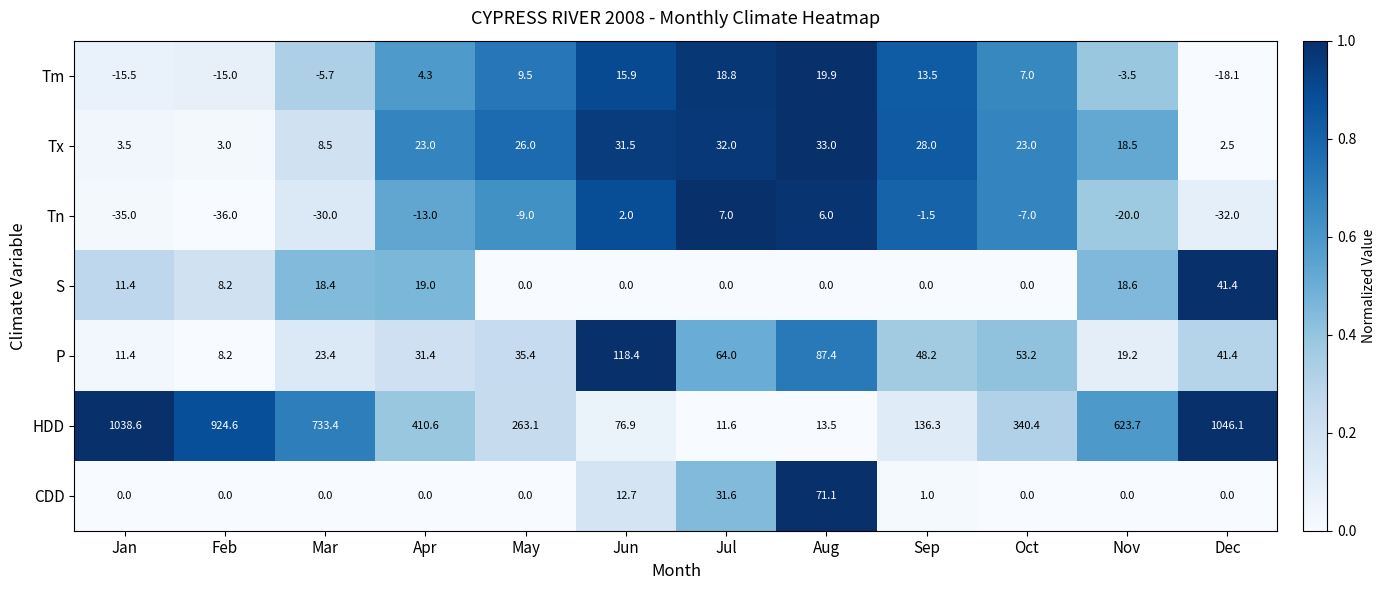

List the labels in order of P value, largest first.

Jun, Aug, Jul, Oct, Sep, Dec, May, Apr, Mar, Nov, Jan, Feb